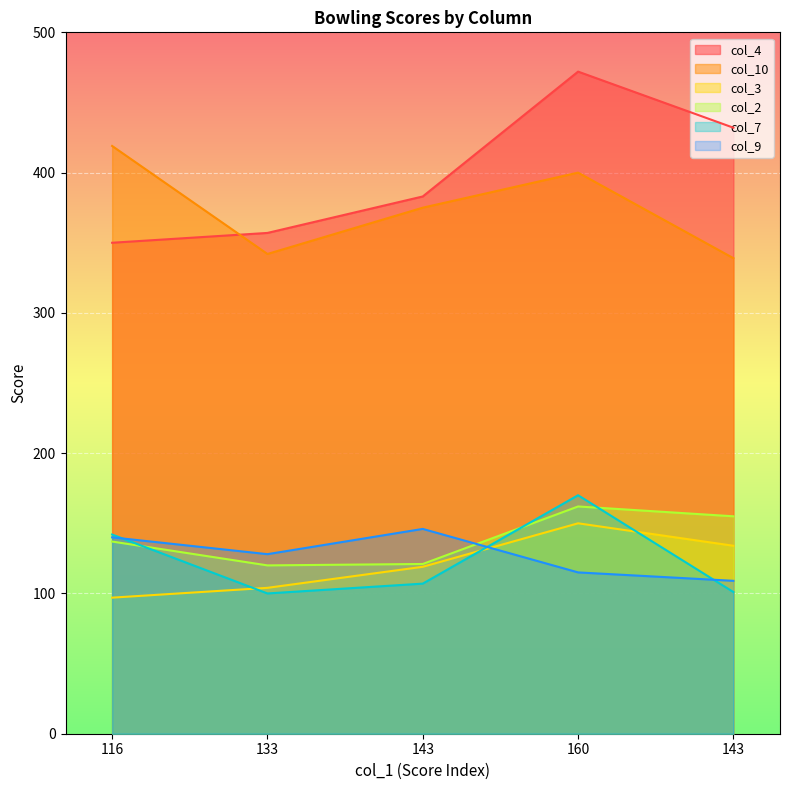

Reading right to left, transcribe all the data shown in this chart.

col_4: 143=432	160=472	143=383	133=357	116=350
col_10: 143=339	160=400	143=375	133=342	116=419
col_3: 143=134	160=150	143=119	133=104	116=97
col_2: 143=155	160=162	143=121	133=120	116=137
col_7: 143=101	160=170	143=107	133=100	116=142
col_9: 143=109	160=115	143=146	133=128	116=140